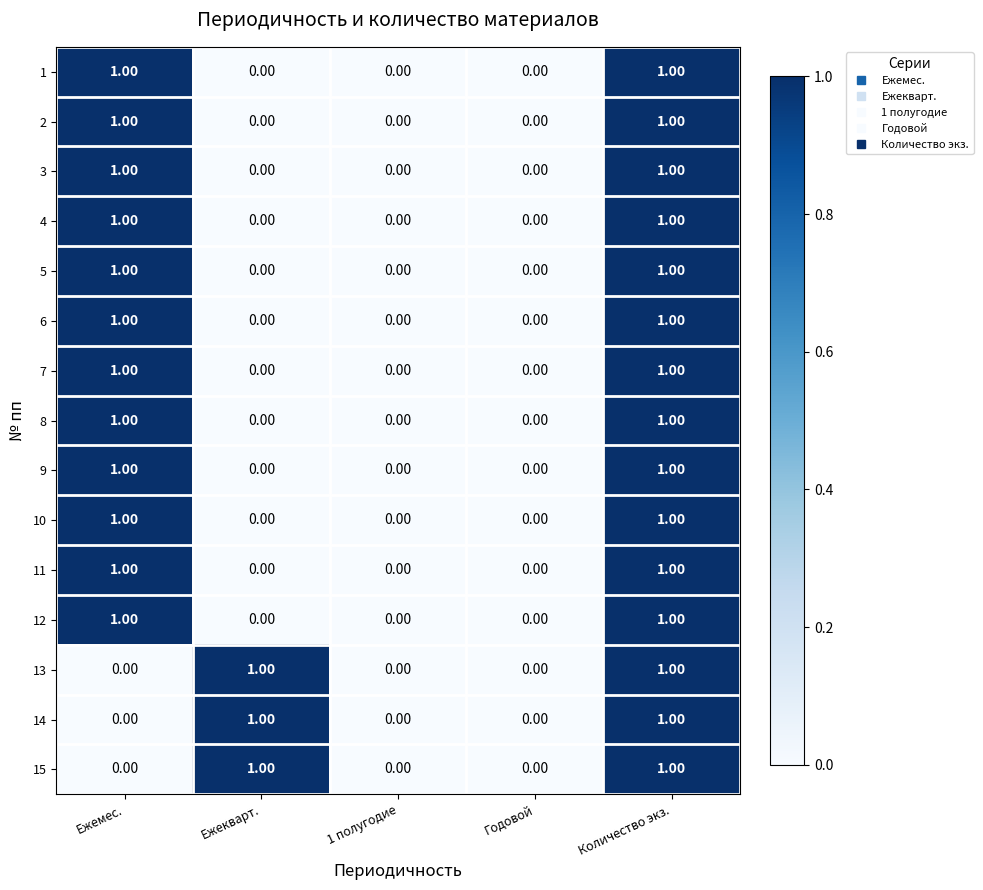

At which category is the sum across all series the highest?

Количество экз.